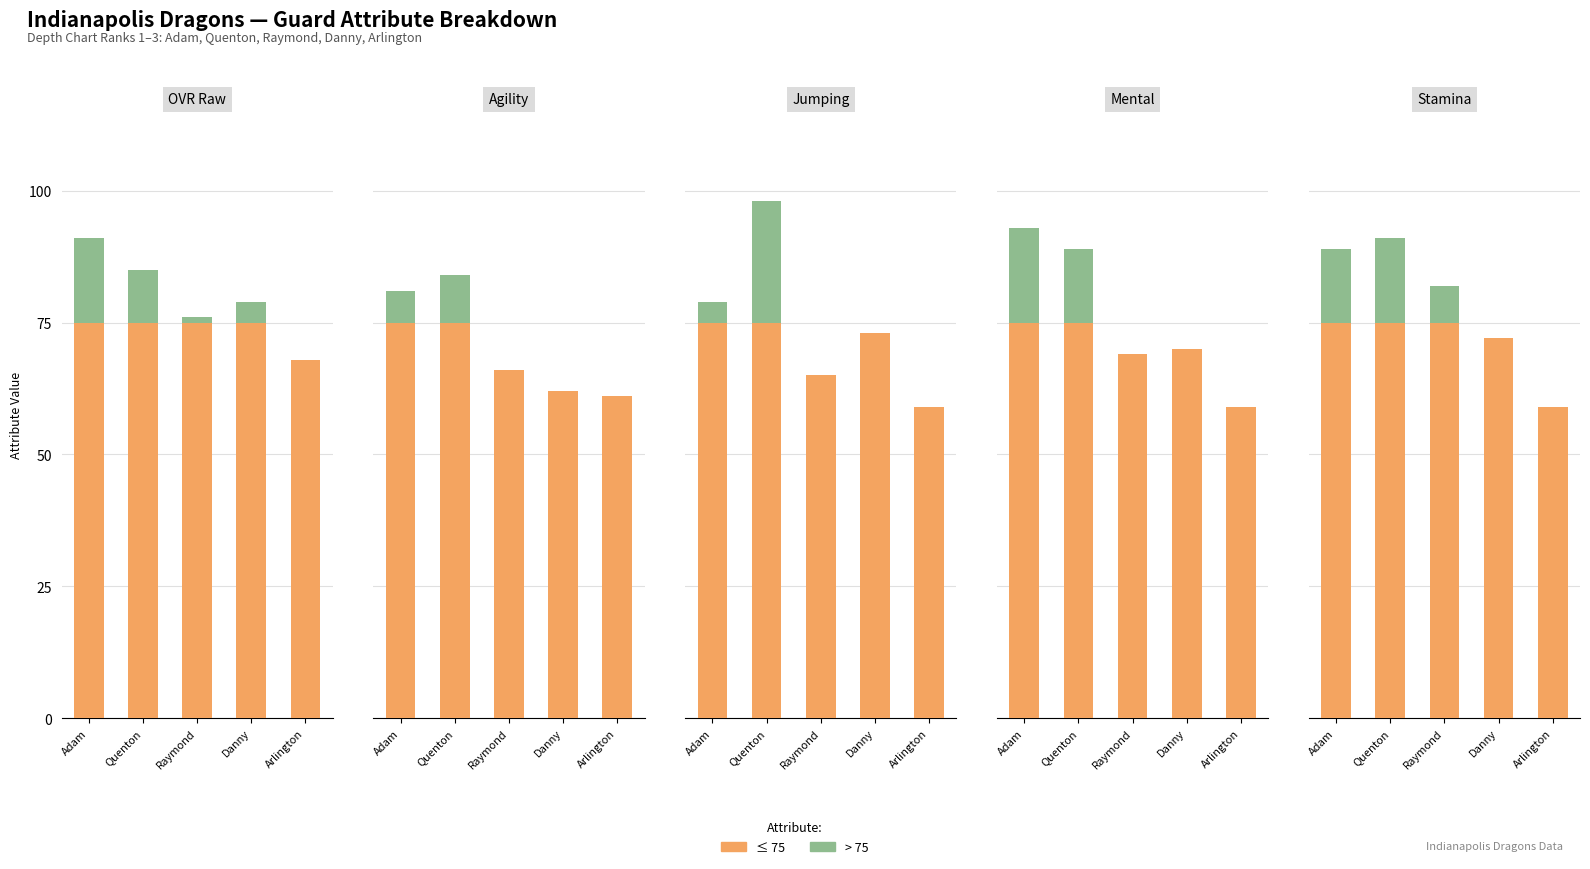

The value of Base (≤75) at Arlington is 59. True or false?

True